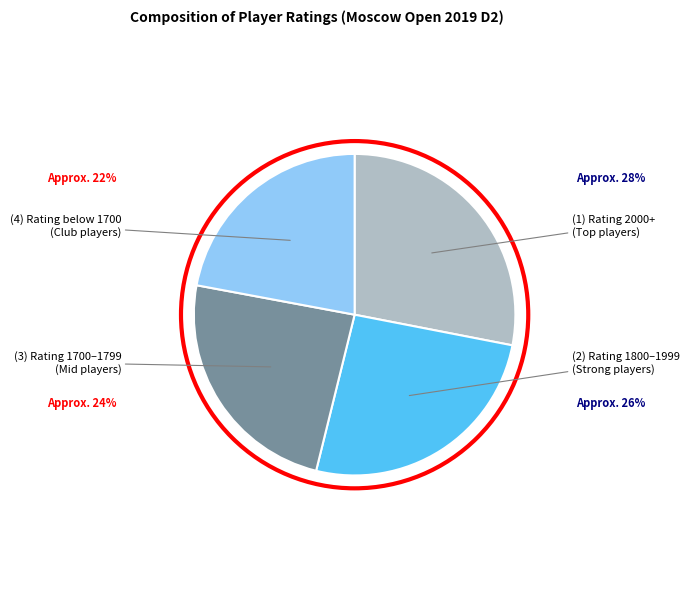

Count the number of slices in the pie.

4